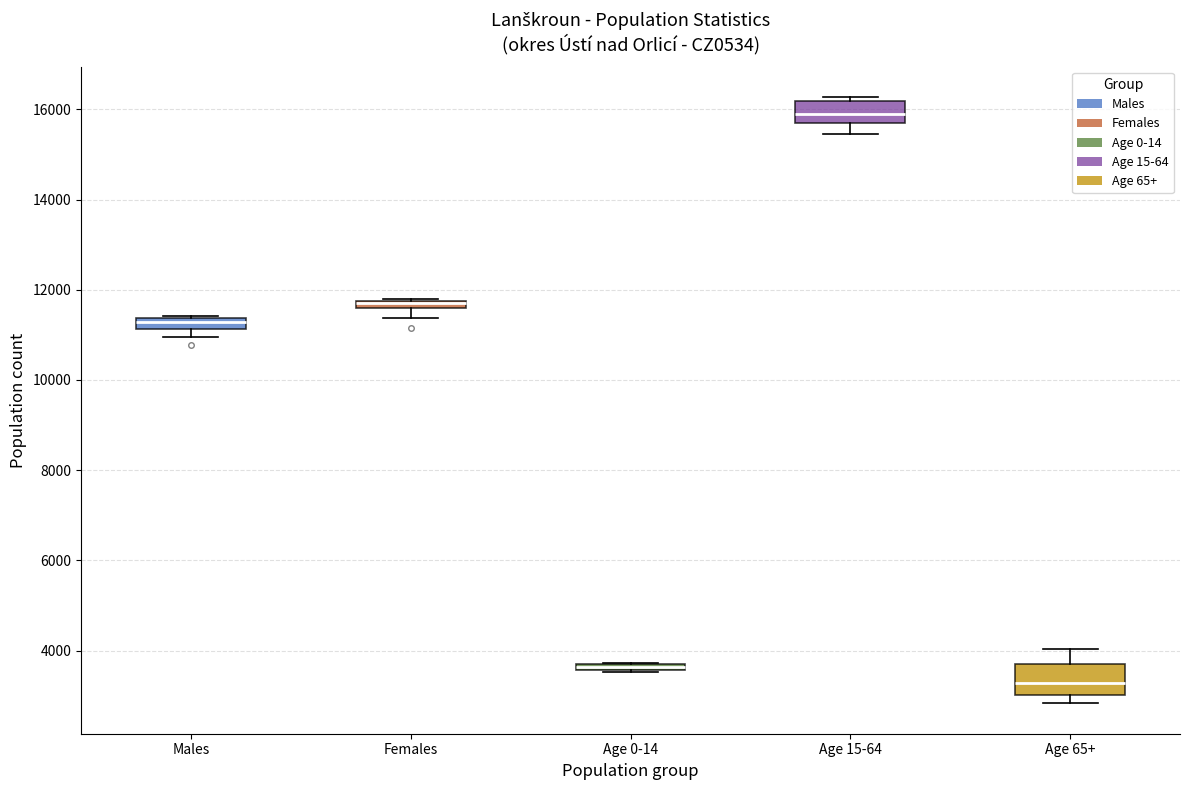

Where does the median line of the box for Age 65+ sit on the y-axis? The values are not printed on the chart, so give them approximately, as read against the axis.

3200